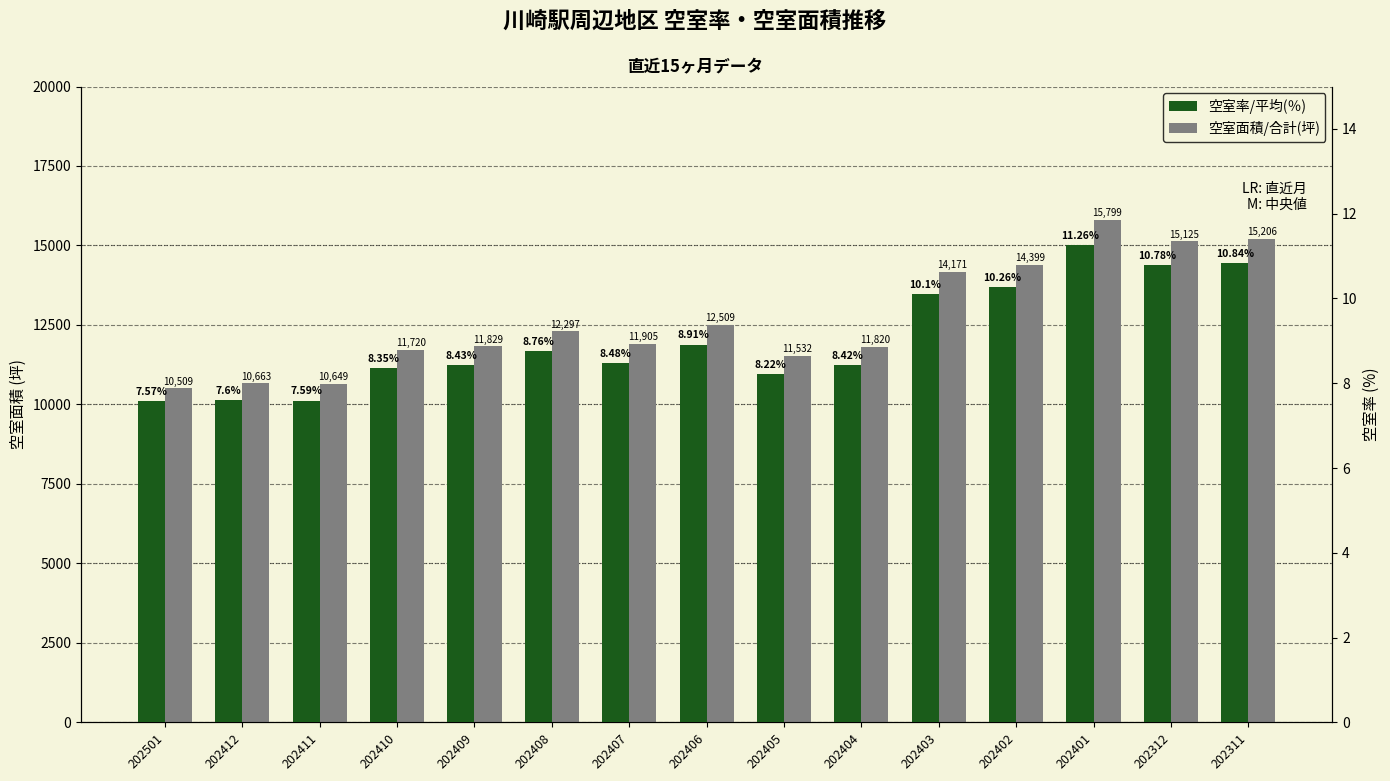

Where is 空室率/平均(％) nearest to the value 9?

202406